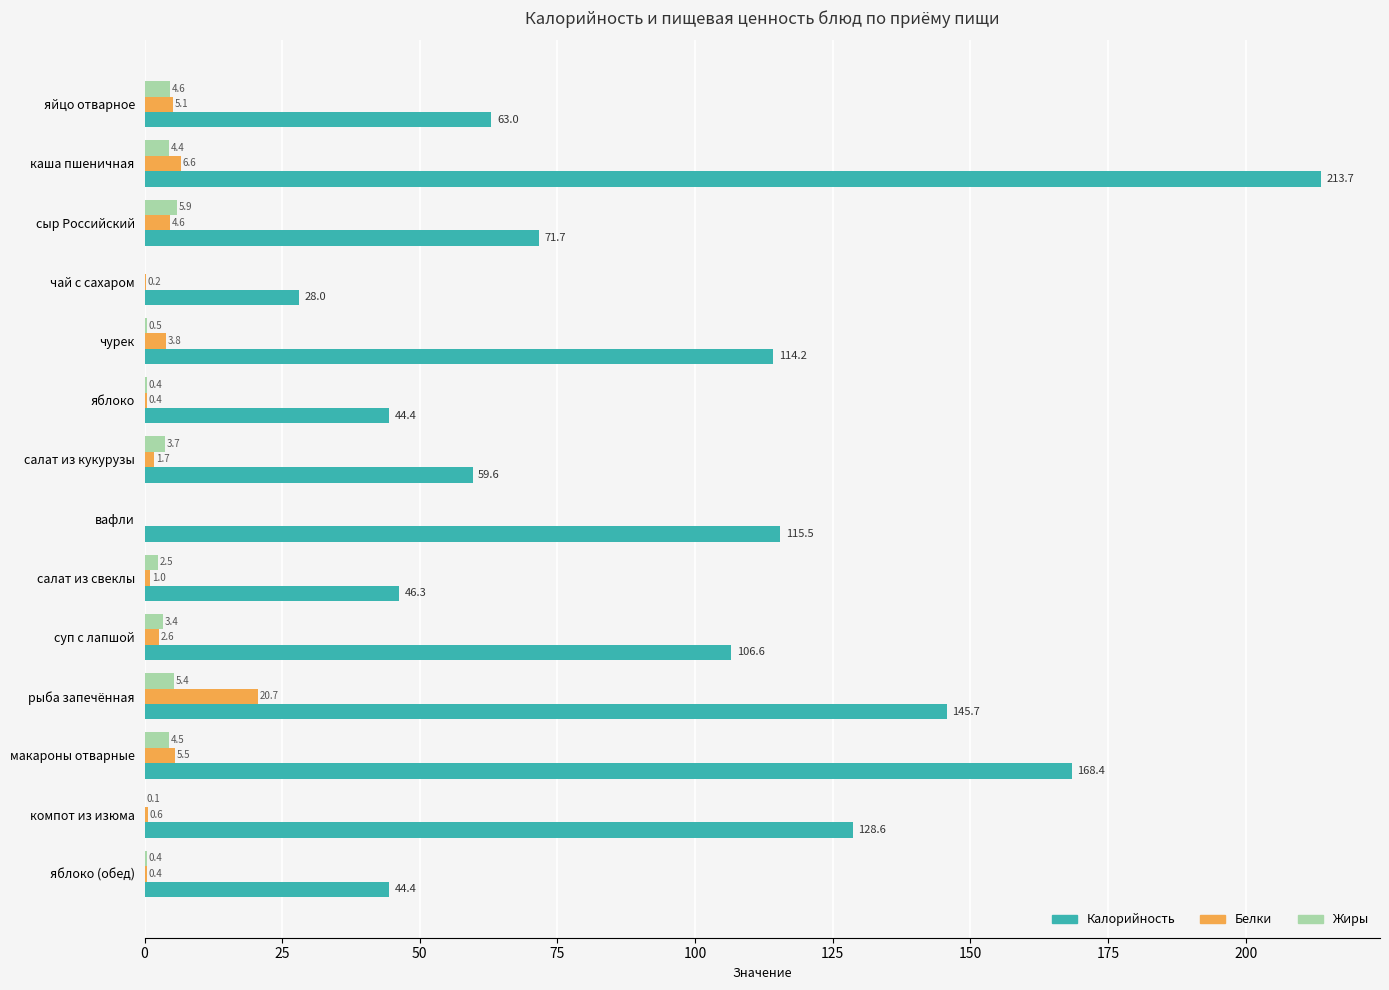

Which series has the widest spread of values?

Калорийность